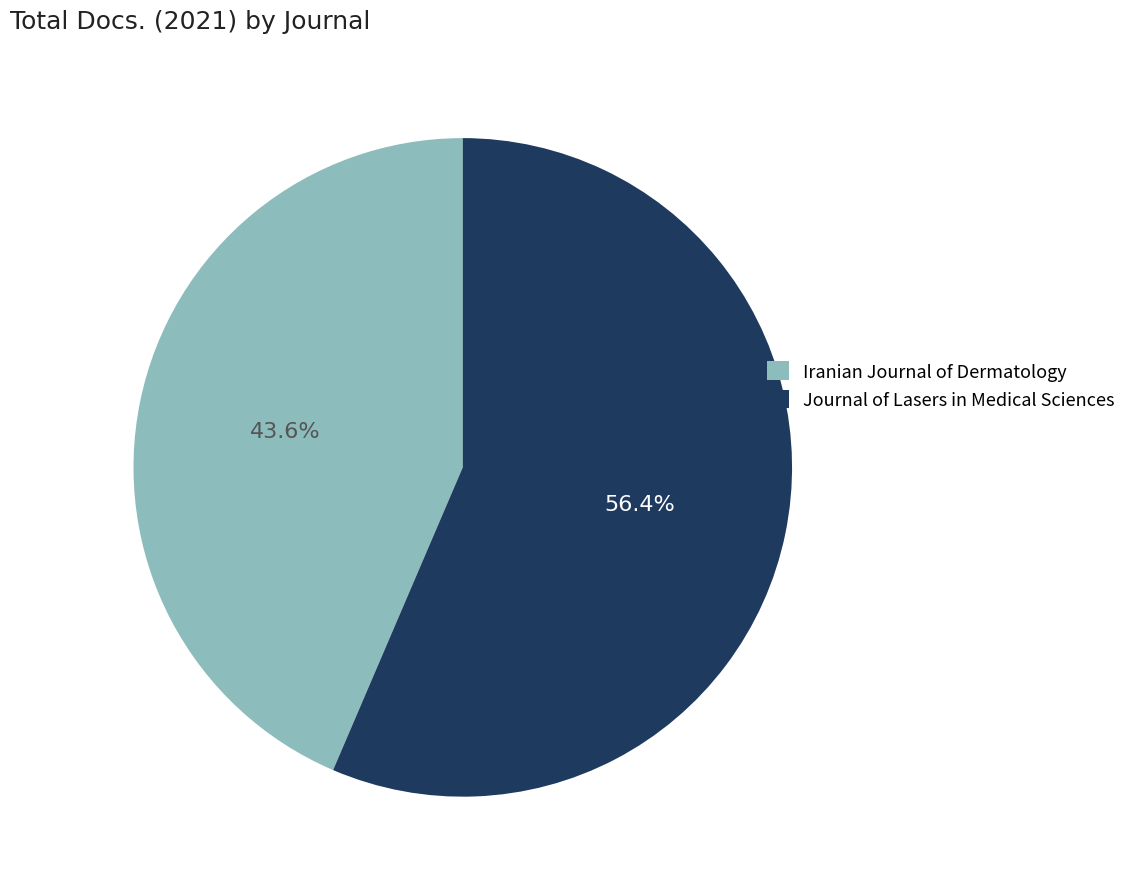

Which has a higher value, Iranian Journal of Dermatology or Journal of Lasers in Medical Sciences?

Journal of Lasers in Medical Sciences